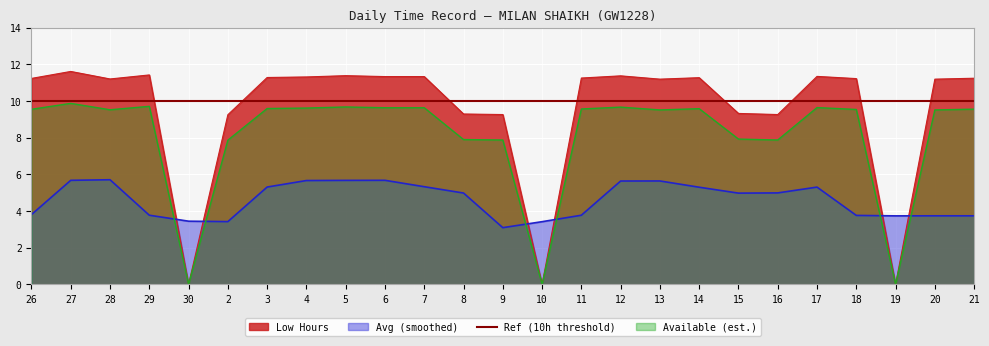

At which category does the data reach its first local valley?

28